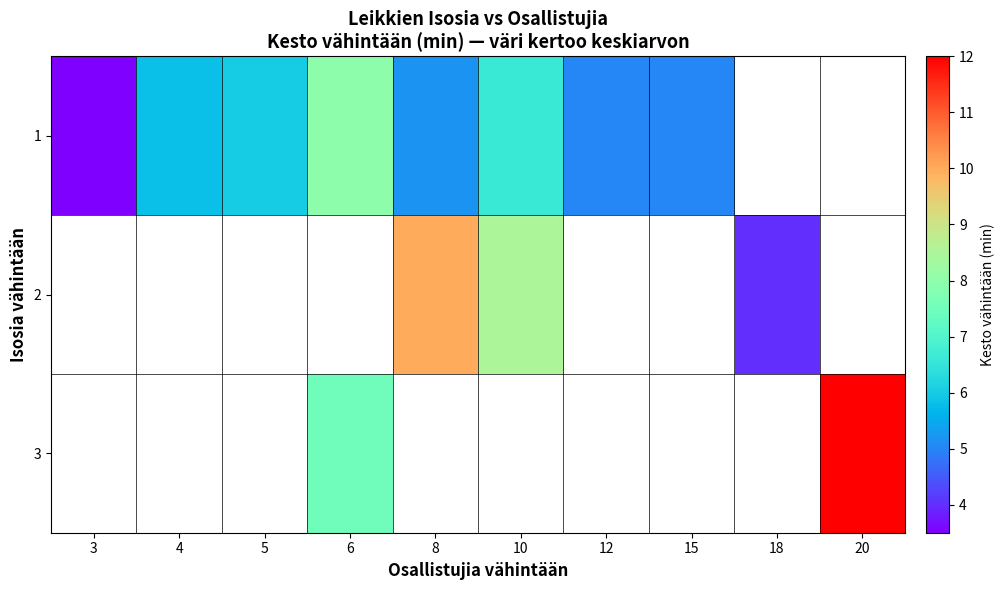

Is the value of 1 at 6 greater than the value of 3 at 3?

No